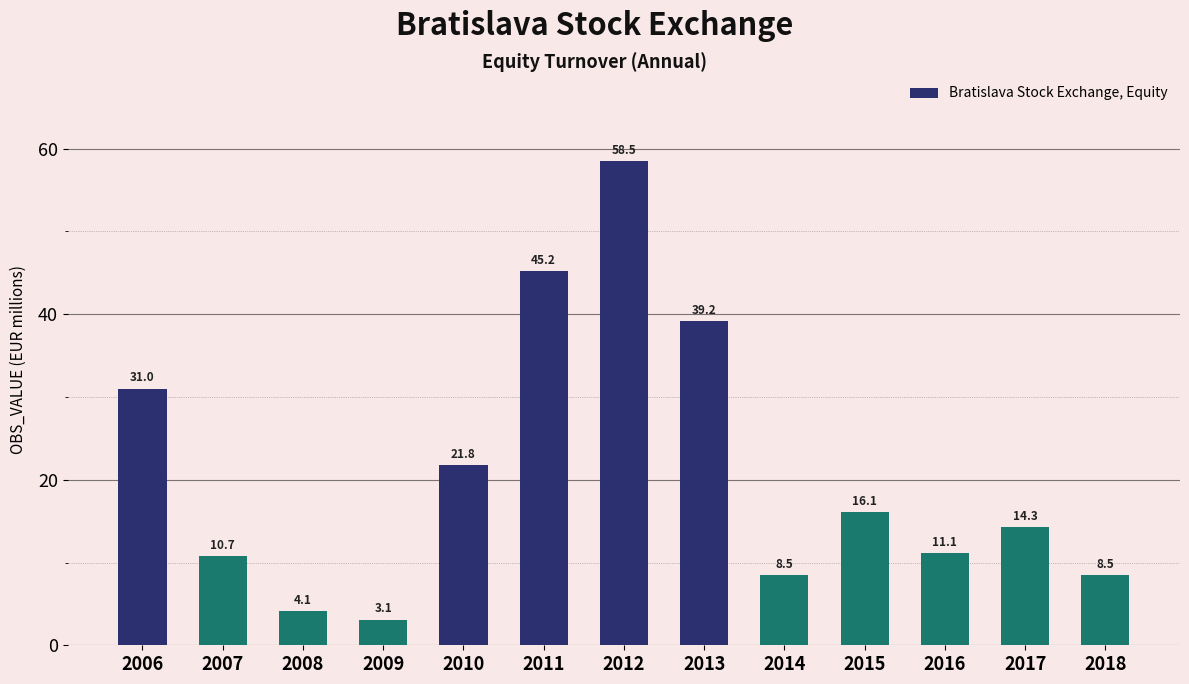

Which category has the highest value across all series?

2012